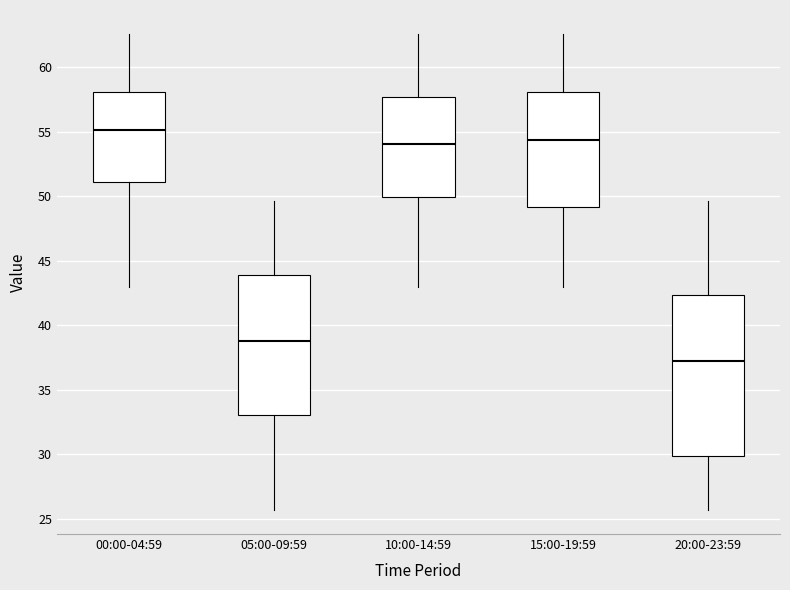

Reading left to right, read every box against the y-axis: the position of its median line, the range the box covers, and the ends of its whiskers. The values are not printed on the chart, so give them approximately, as read against the axis.

00:00-04:59: median 55.0, box 51.0 to 58.0, whiskers 43.0 to 62.5
05:00-09:59: median 39.0, box 33.0 to 44.0, whiskers 25.5 to 49.5
10:00-14:59: median 54.0, box 50.0 to 57.5, whiskers 43.0 to 62.5
15:00-19:59: median 54.5, box 49.0 to 58.0, whiskers 43.0 to 62.5
20:00-23:59: median 37.5, box 30.0 to 42.5, whiskers 25.5 to 49.5